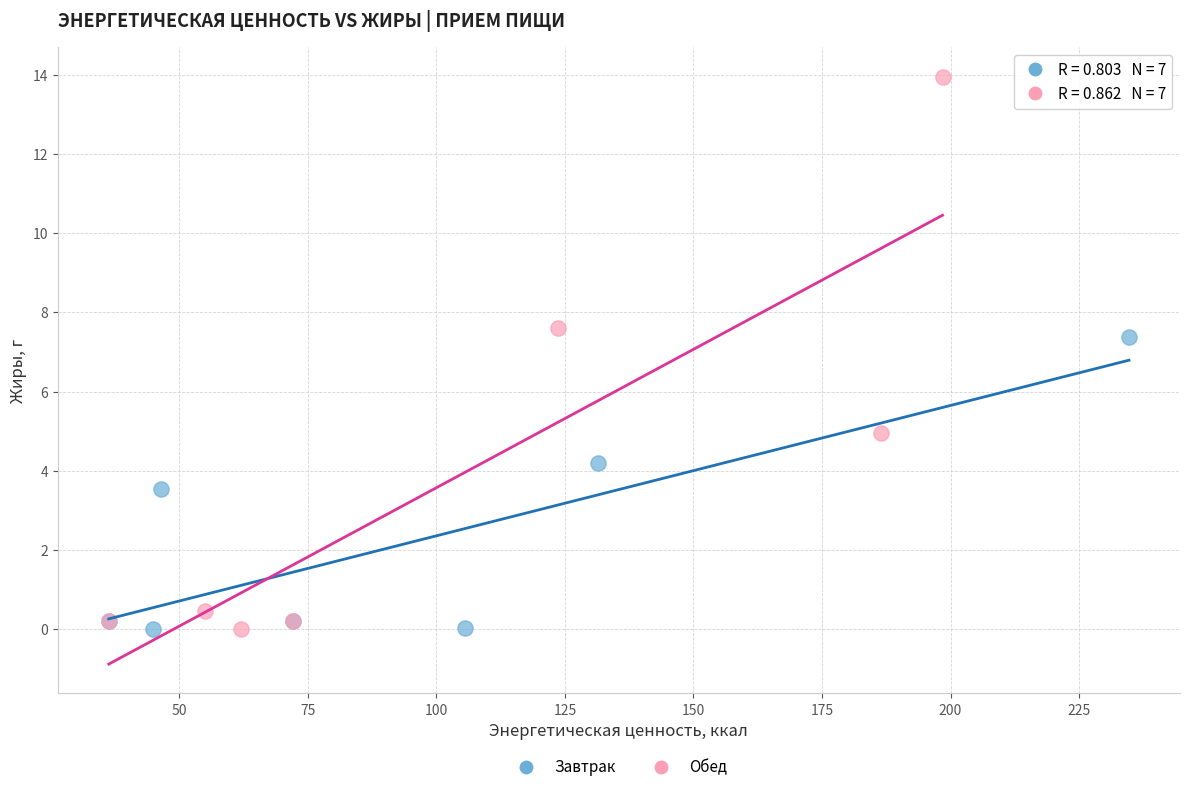

Which series has the widest spread of Y values?

Обед